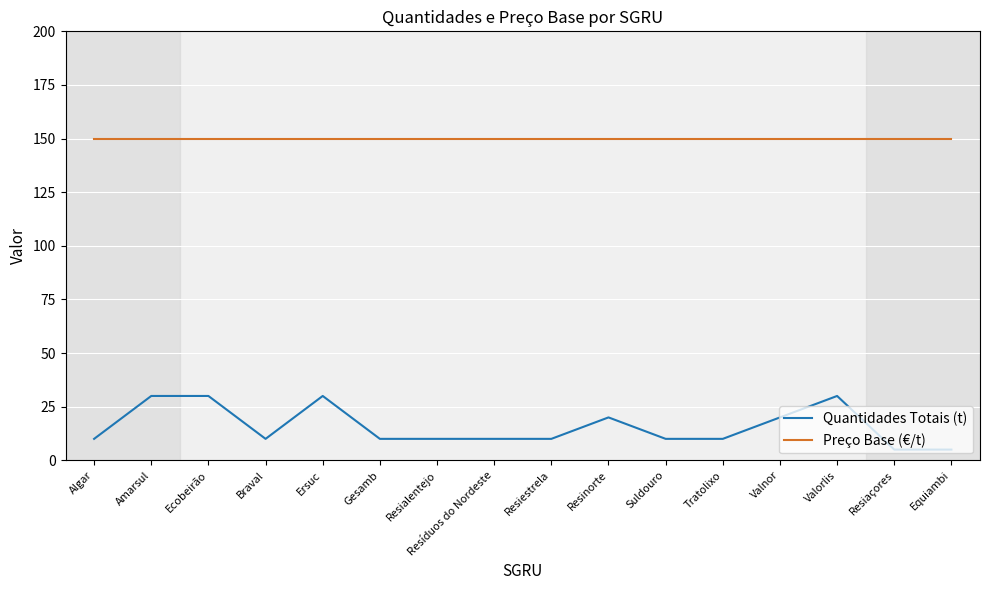

Is this an area chart (filled region under the line)?

No